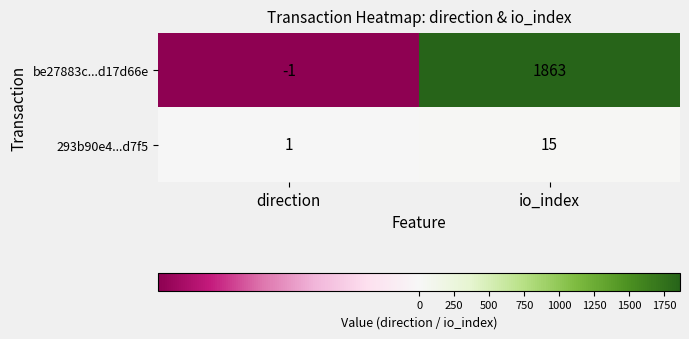

Reading right to left, what are all the values shown in this chart?

be27883c...d17d66e: 1863	-1
293b90e4...d7f5: 15	1